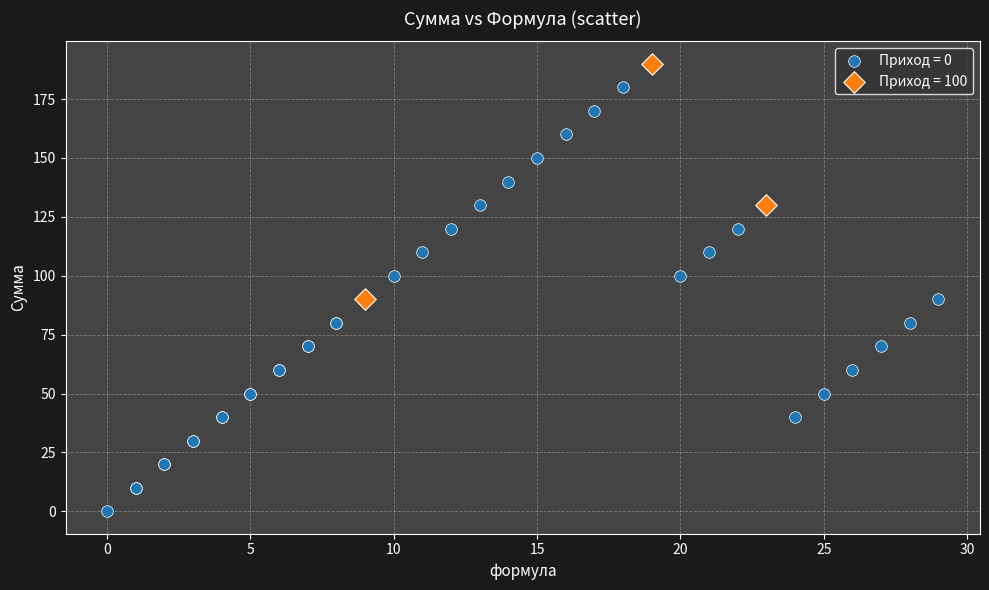

Which series reaches the minimum Y coordinate?

Приход = 0